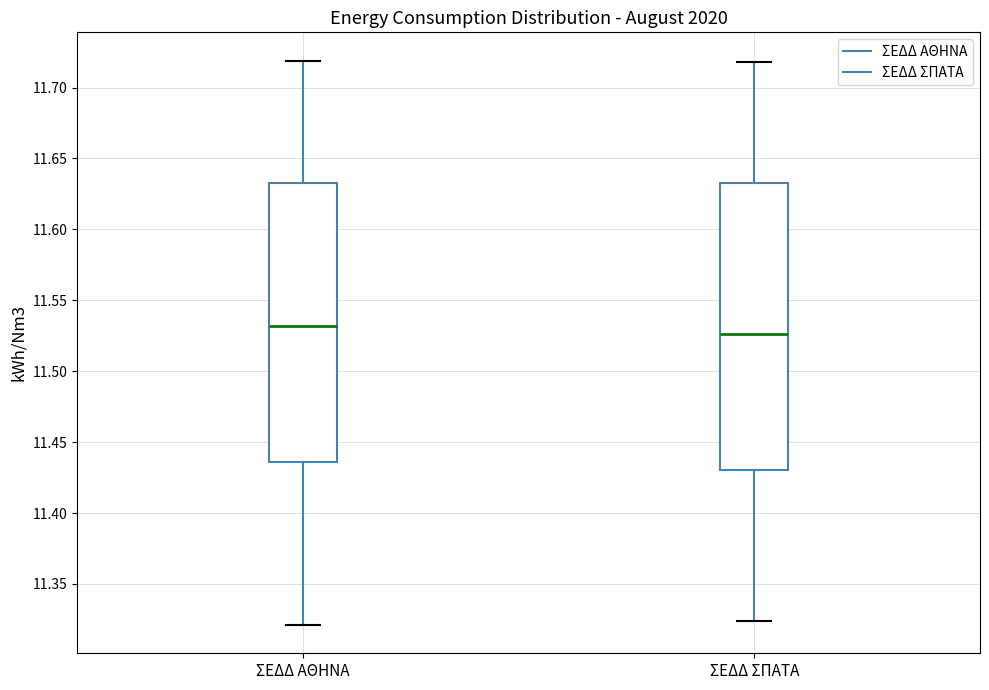

Which box is the tallest, from its lower edge to its upper edge?

ΣΕΔΔ ΣΠΑΤΑ